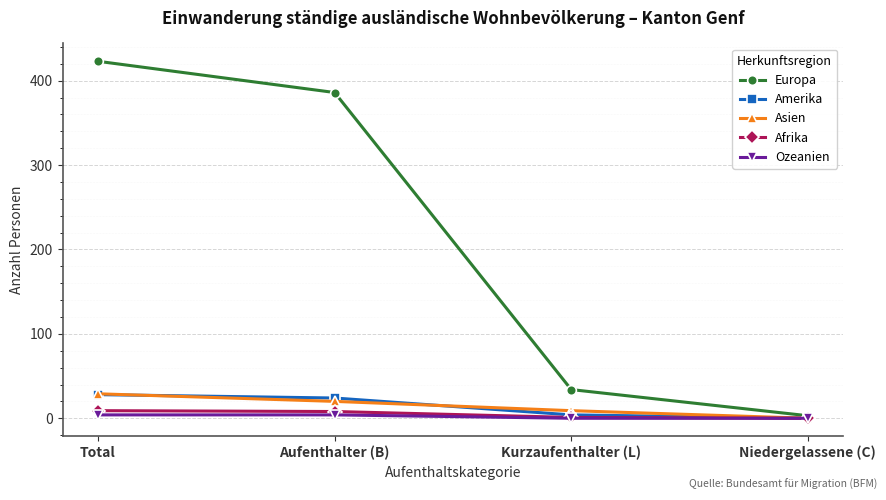

List the labels in order of Asien value, largest first.

Total, Aufenthalter (B), Kurzaufenthalter (L), Niedergelassene (C)